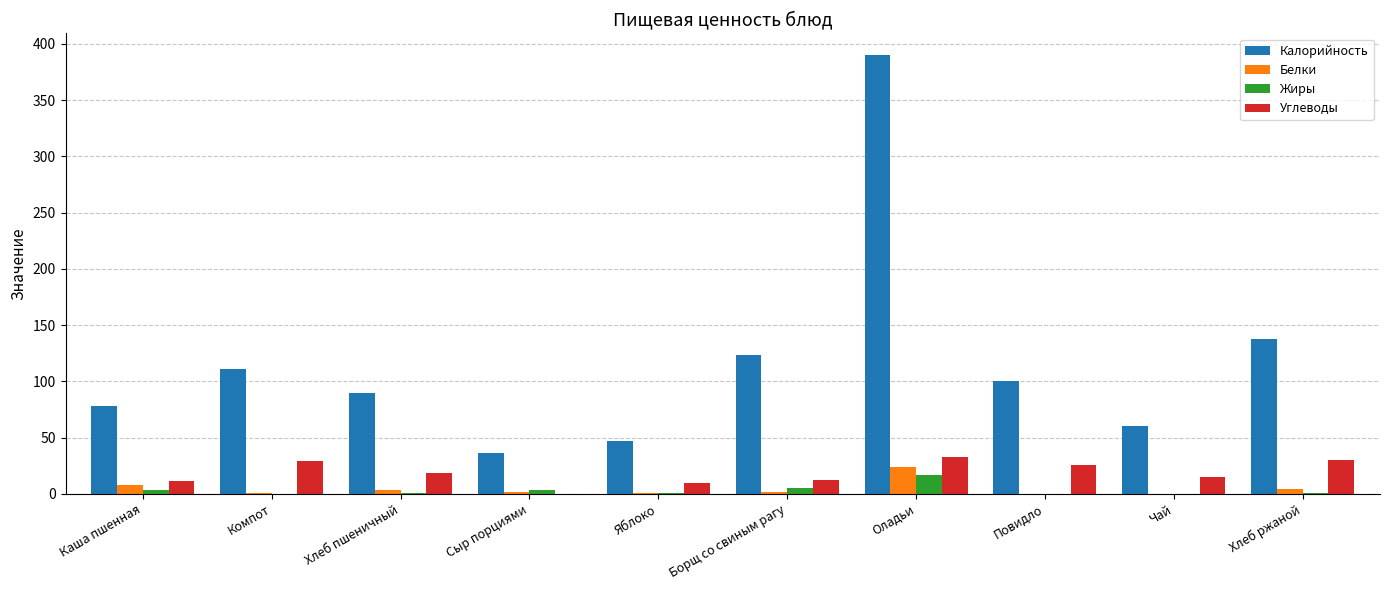

The Калорийность series shows 21.7 at Чай. True or false?

False